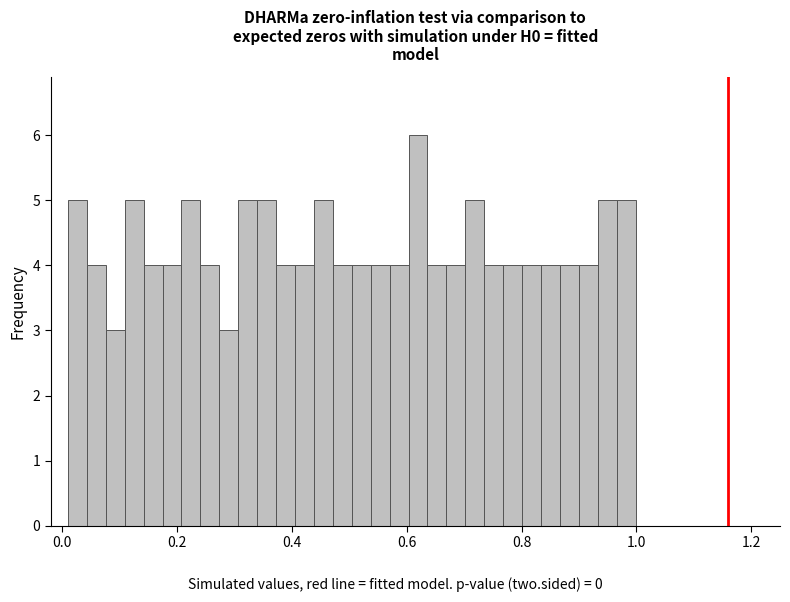

Around what value on the x-axis is the tallest bar? Give the approximate position of its centre, as read against the axis.

0.62